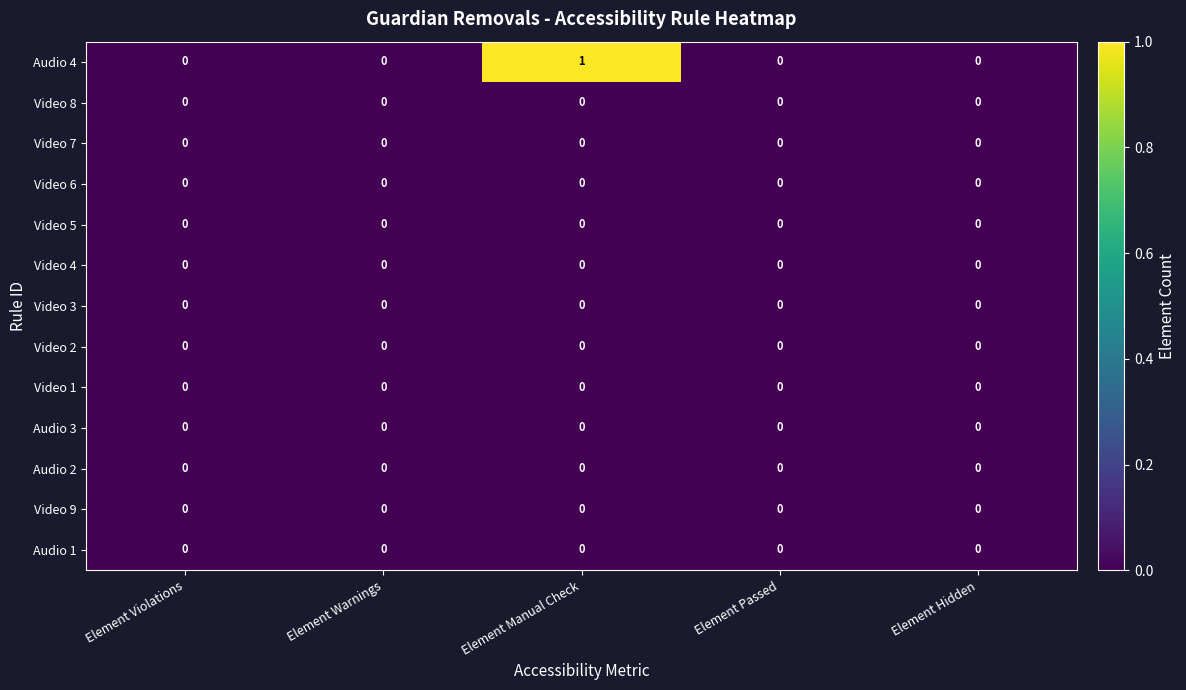

Which series has the largest range (max minus min)?

Audio 4